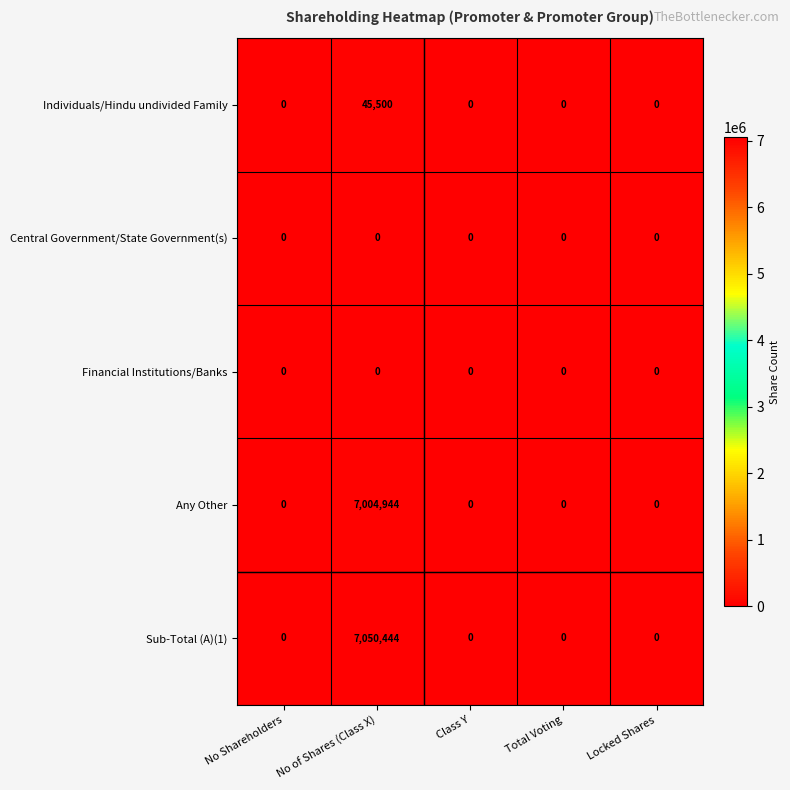

The Financial Institutions/Banks series shows 0 at No of Shares (Class X). True or false?

True